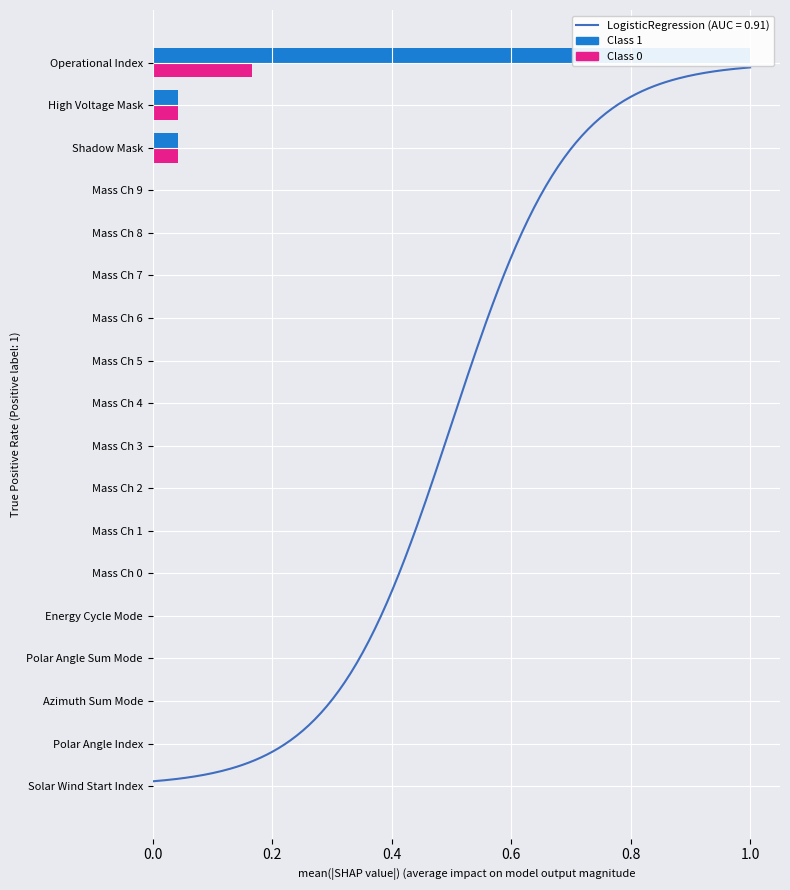

The Class 1 series shows 0.5 at Mass Ch 0. True or false?

False